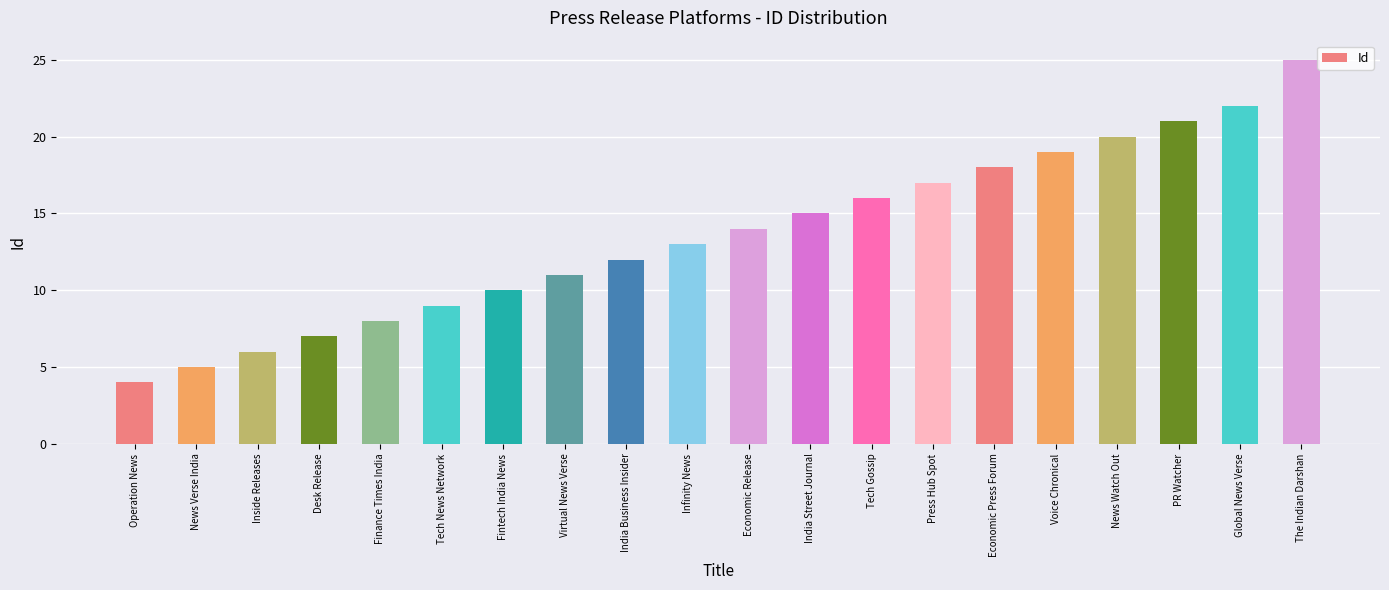

How many categories are shown in the chart?

20